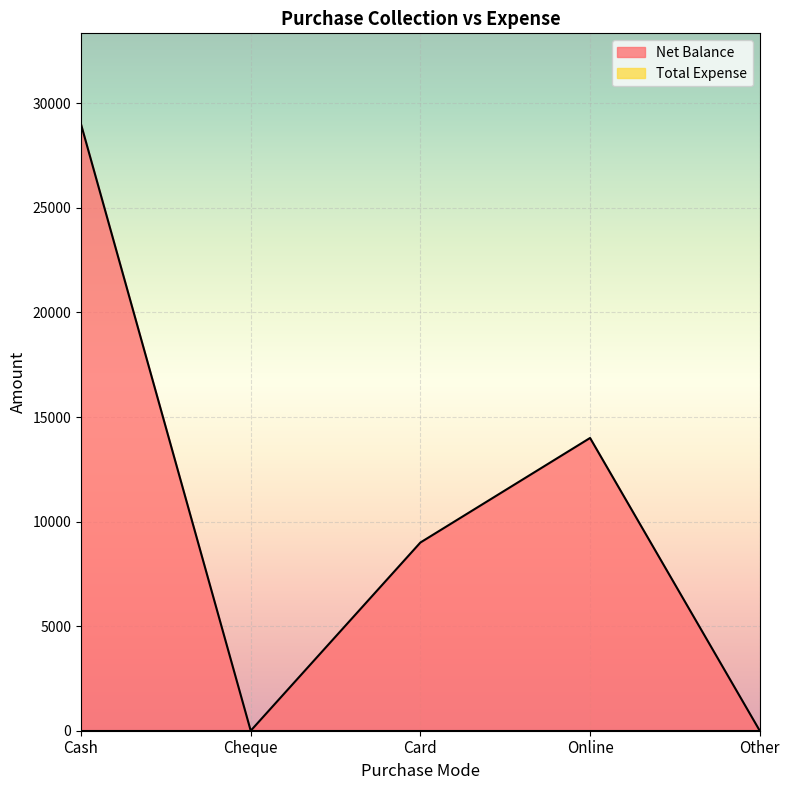

How many lines are shown in the chart?

2